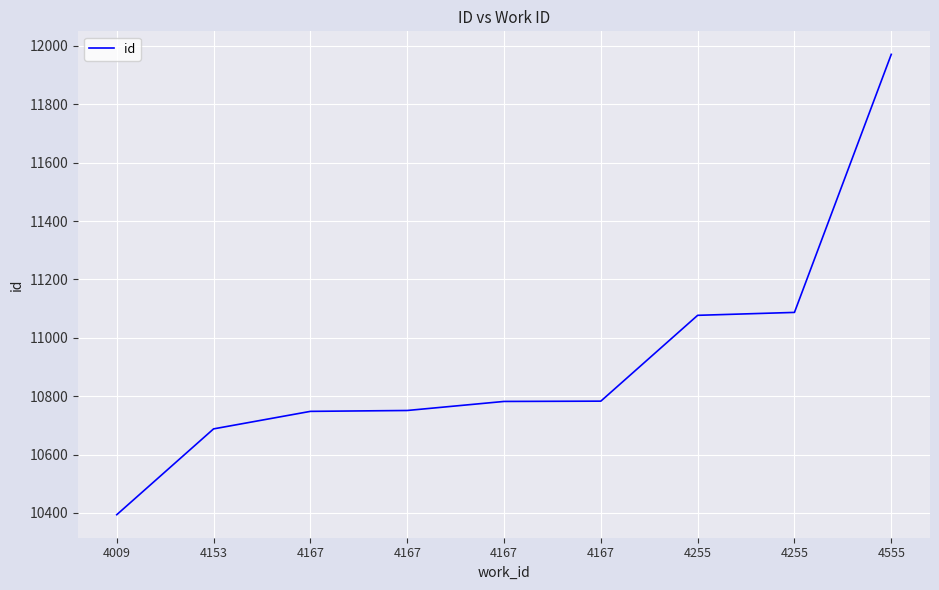

Is it true that the value at 4255 is 5974?

False